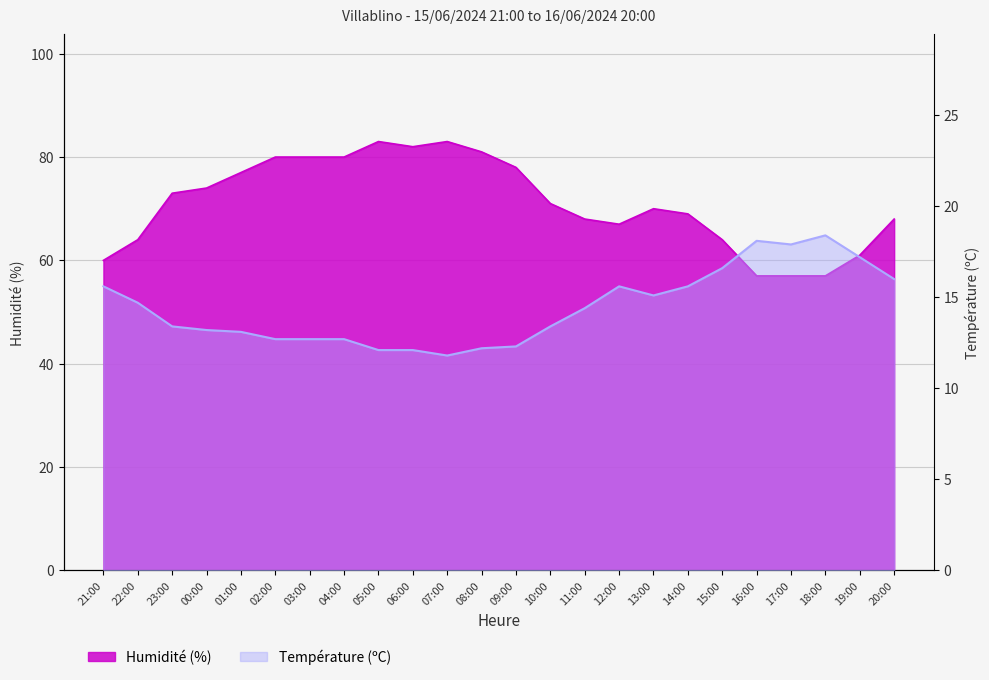

How many data points in Température (ºC) are less than 14?

12